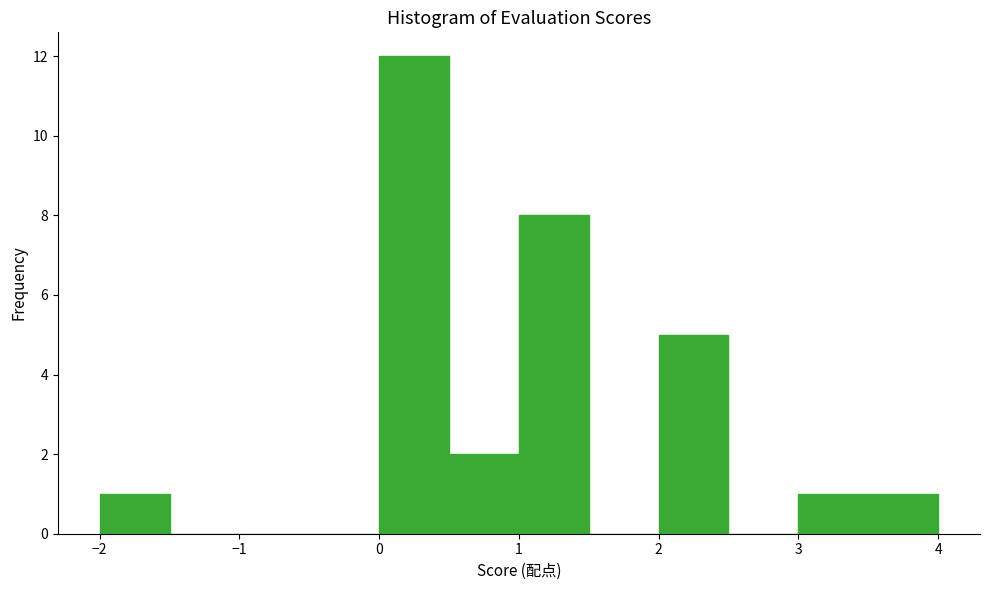

How tall is the bar that spans -2.0 to -1.5 on the x-axis? The values are not printed on the chart, so give them approximately, as read against the axis.

1